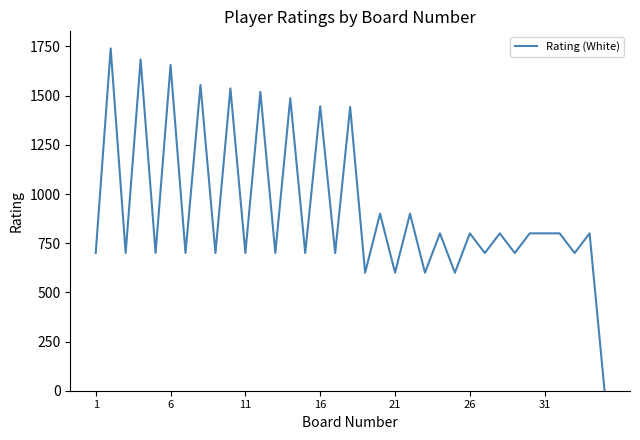

What is the difference between the maximum and second lowest values?

1140